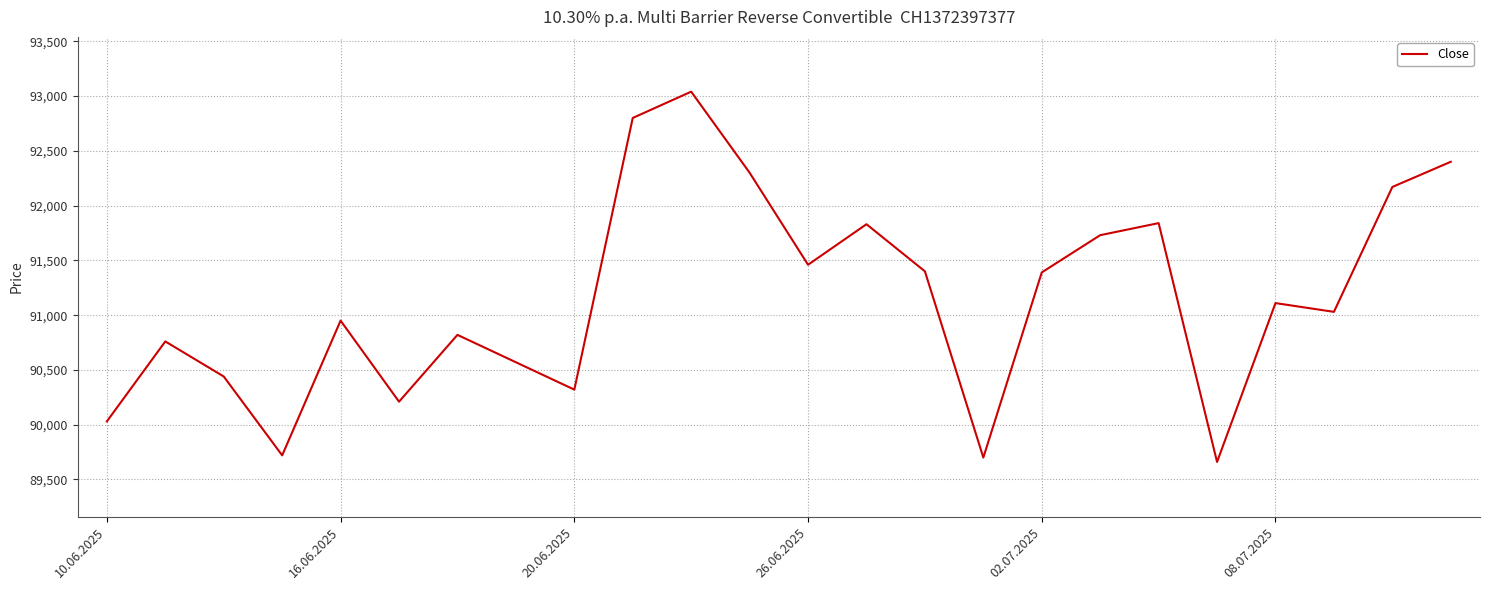

What is the difference between the maximum and minimum values?

3380